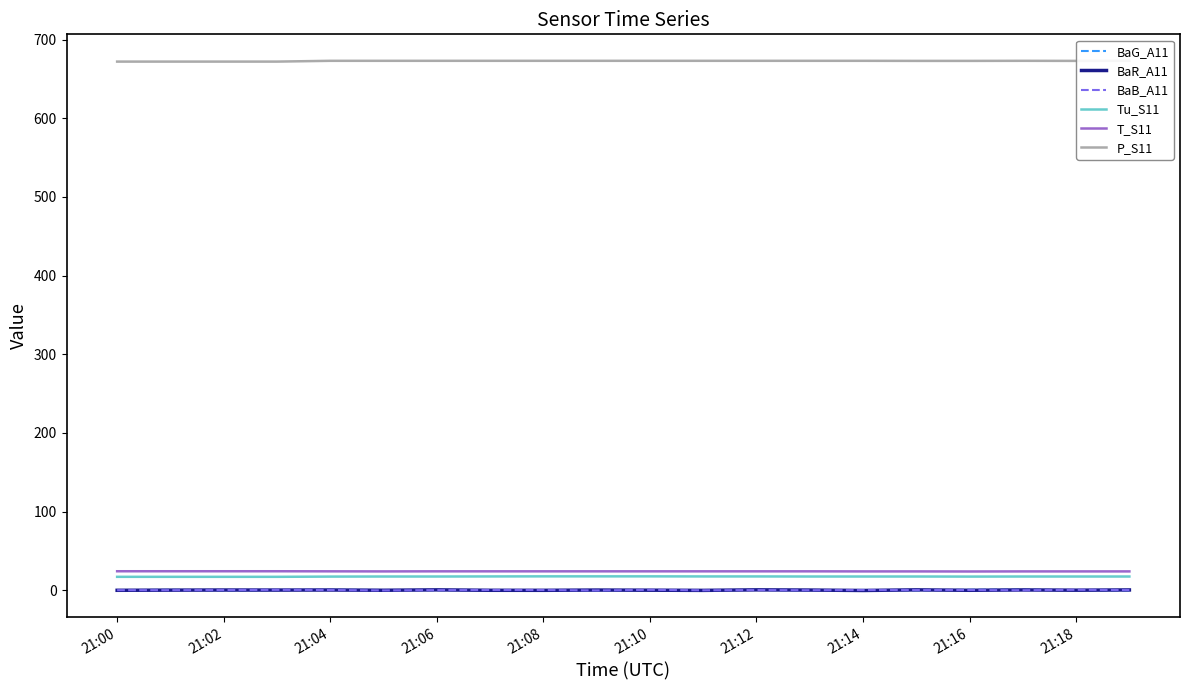

Rank the series by their maximum value, from lowest to highest.

BaR_A11, BaB_A11, BaG_A11, Tu_S11, T_S11, P_S11